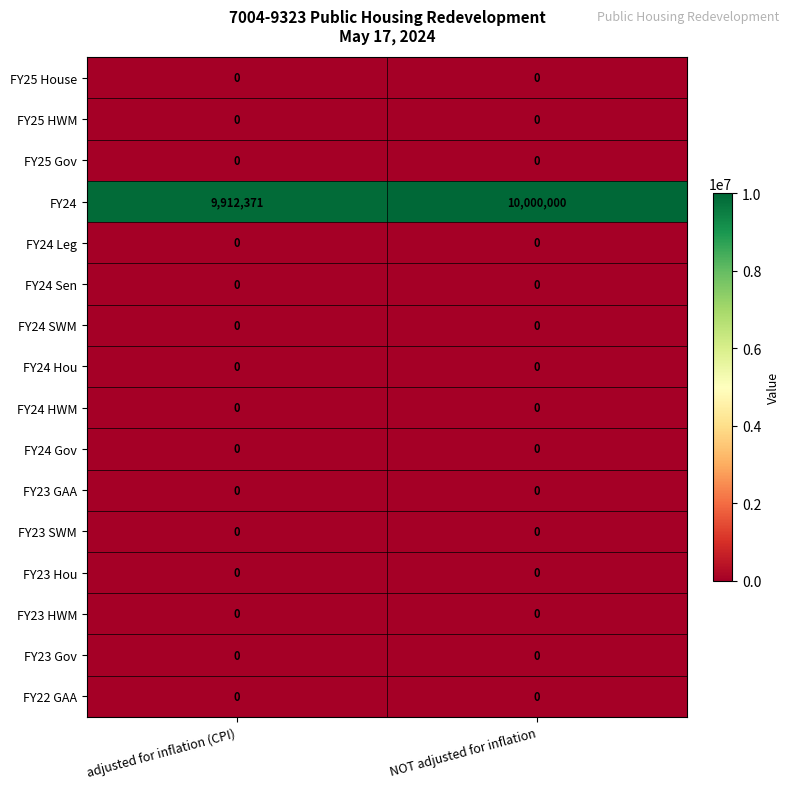

Which category has the highest value across all series?

NOT adjusted for inflation